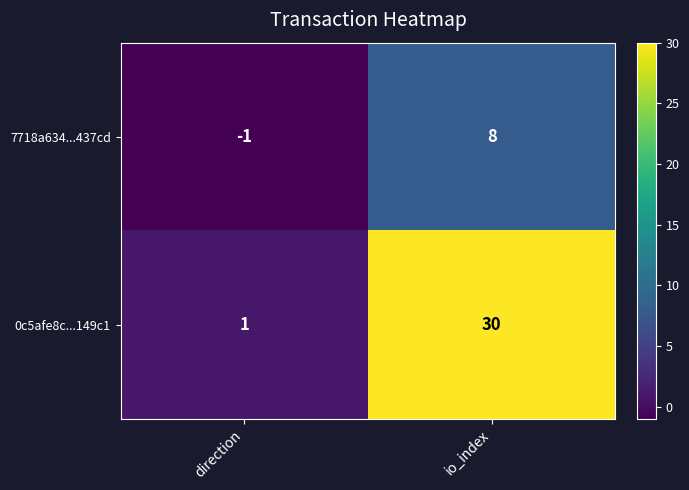

Where is 7718a634...437cd nearest to the value 3?

direction